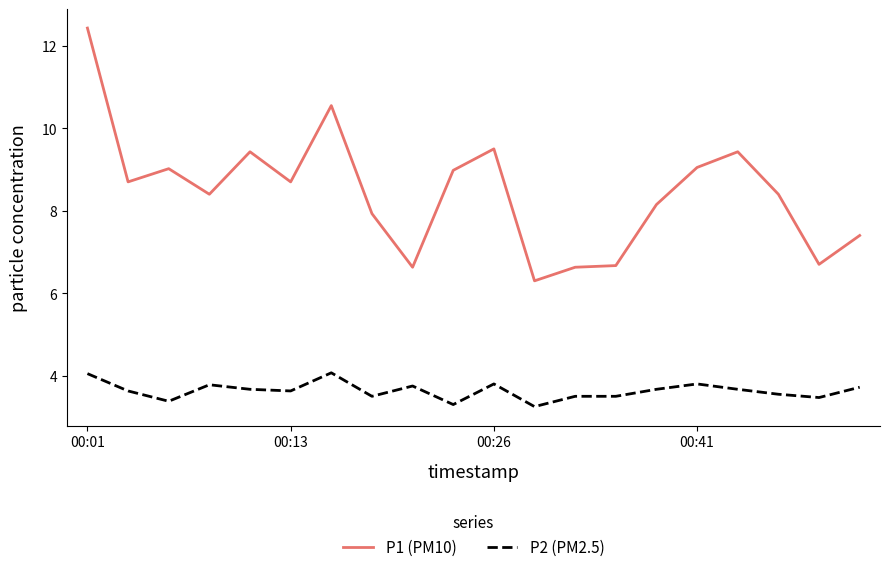

What is the highest value of the P2 (PM2.5) series?

4.1